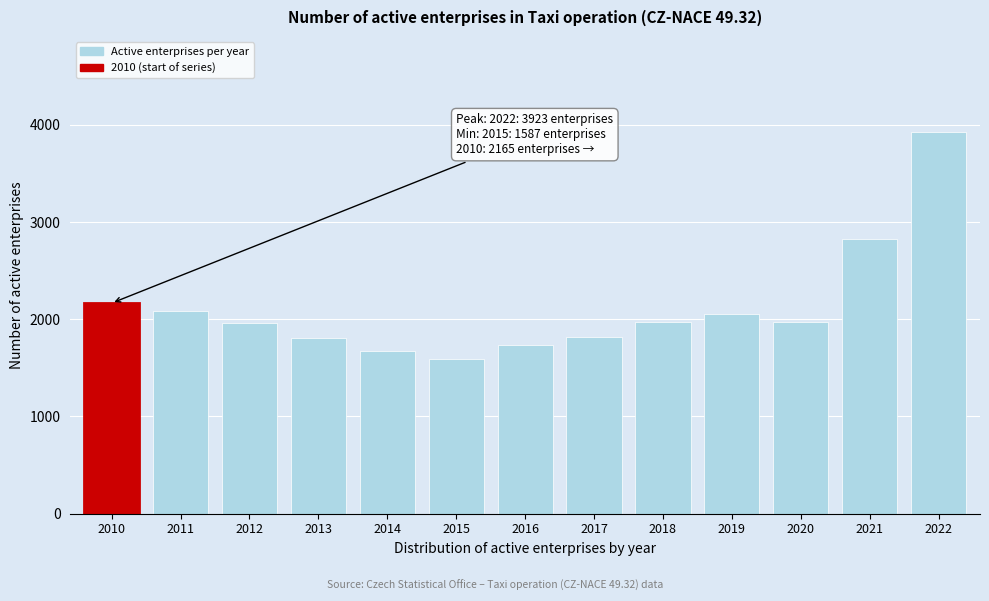

Approximately how many times larger is the value at 2016 compared to 2017?

1.0